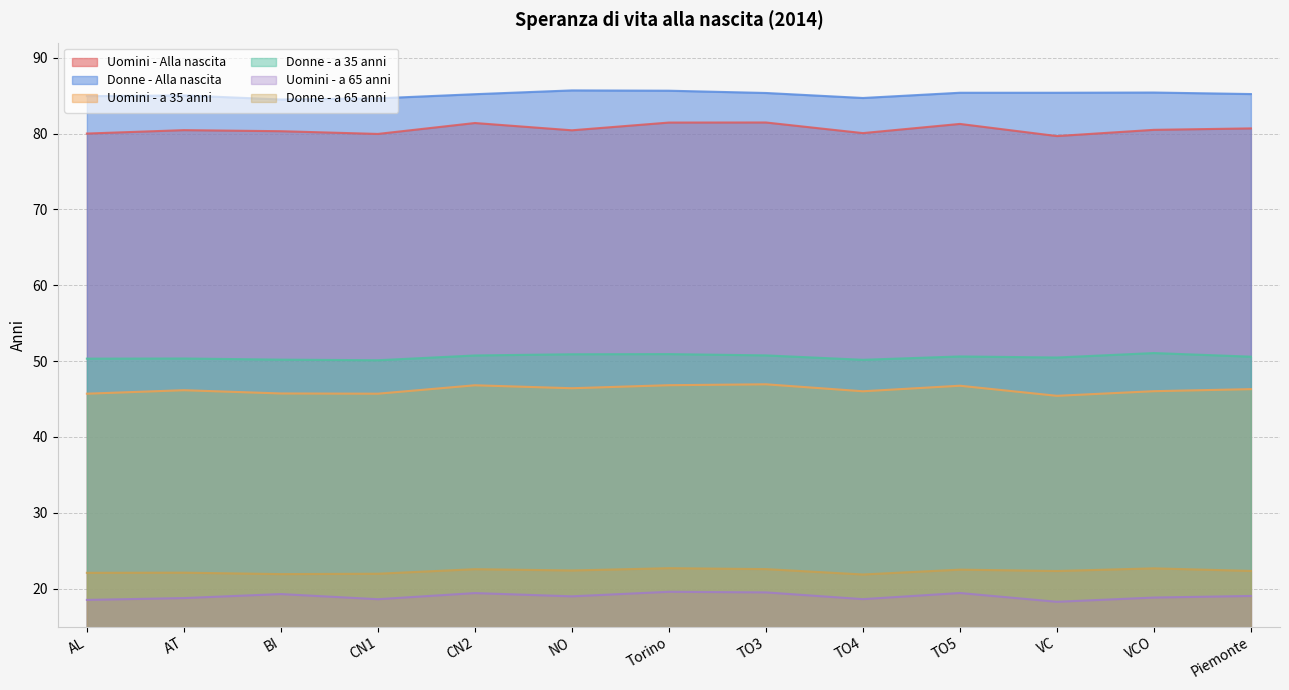

How many lines are shown in the chart?

6